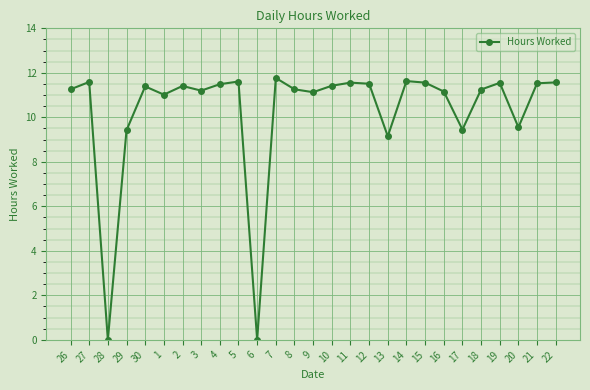

What is the difference between the maximum and minimum values?

11.8